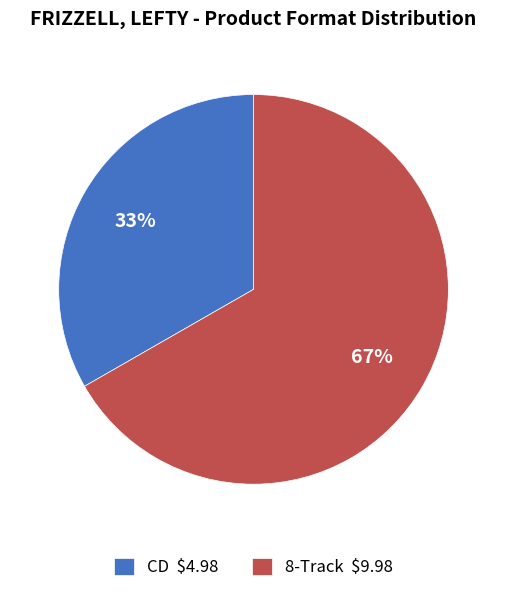

How many segments does this pie chart have?

2